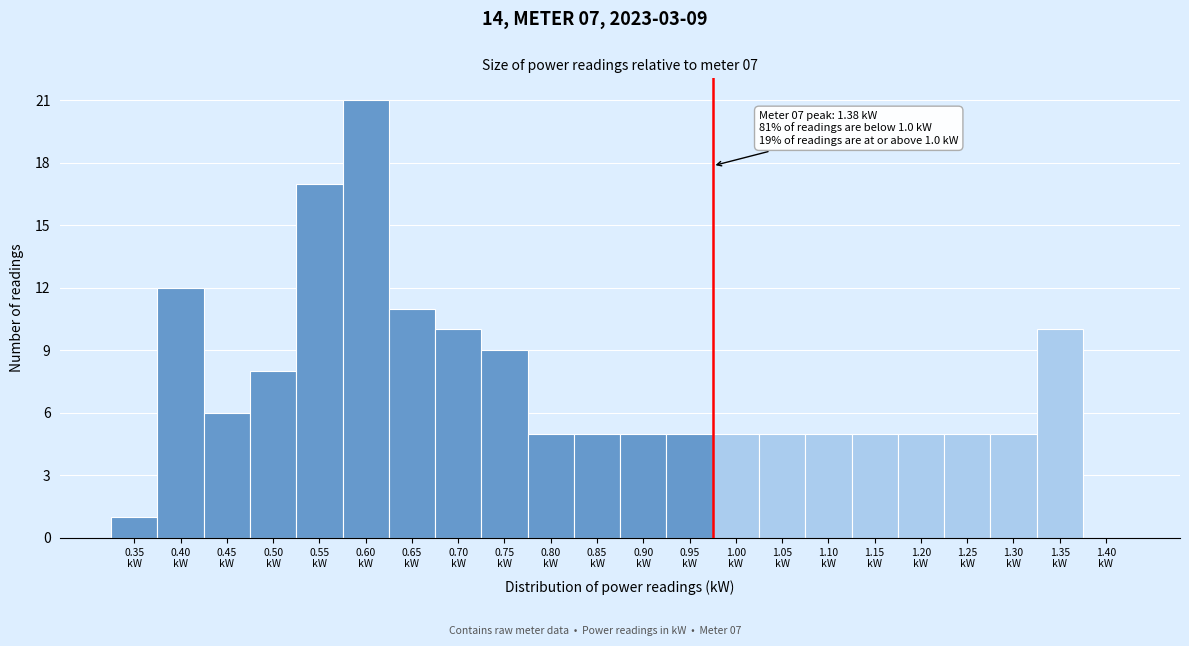

What is the sum of all values?

160